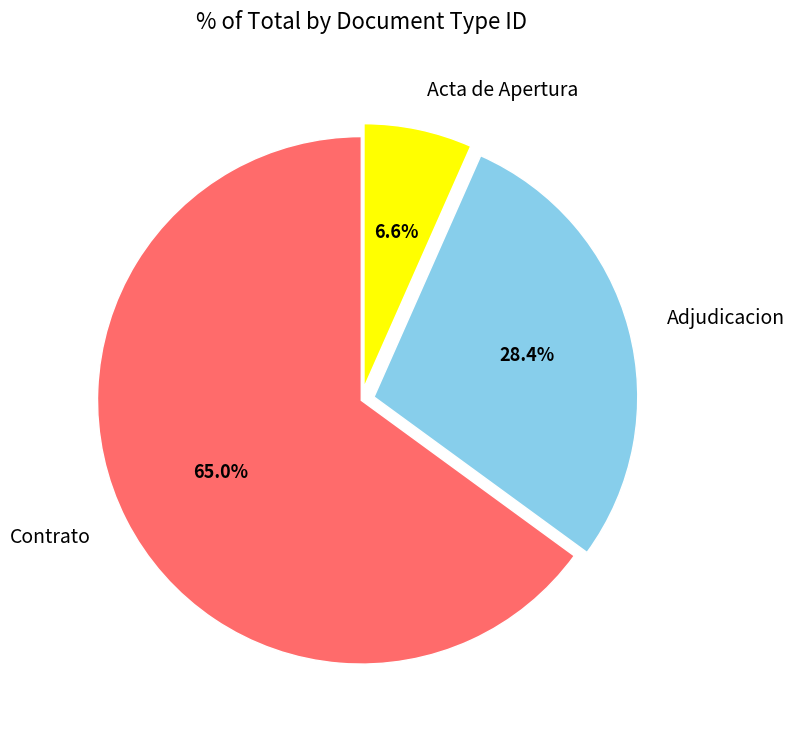

Which slice is the largest?

Contrato